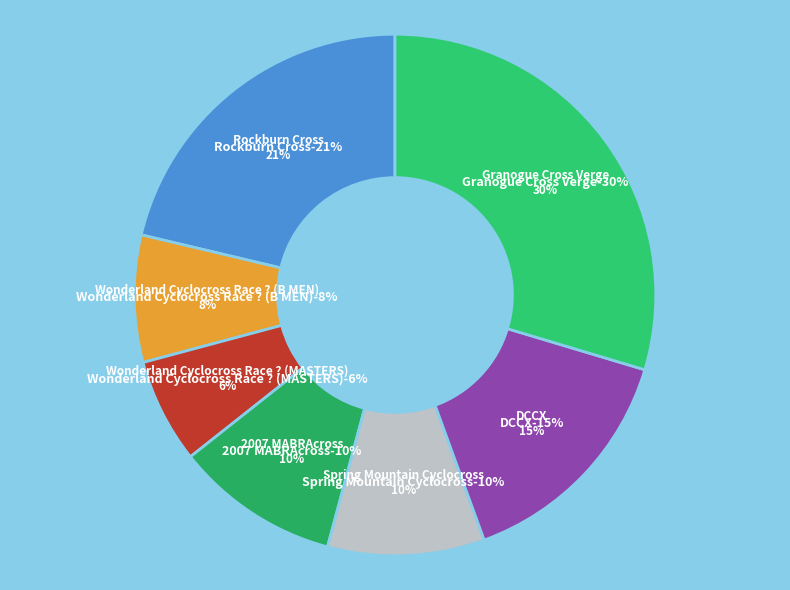

Count the number of slices in the pie.

7